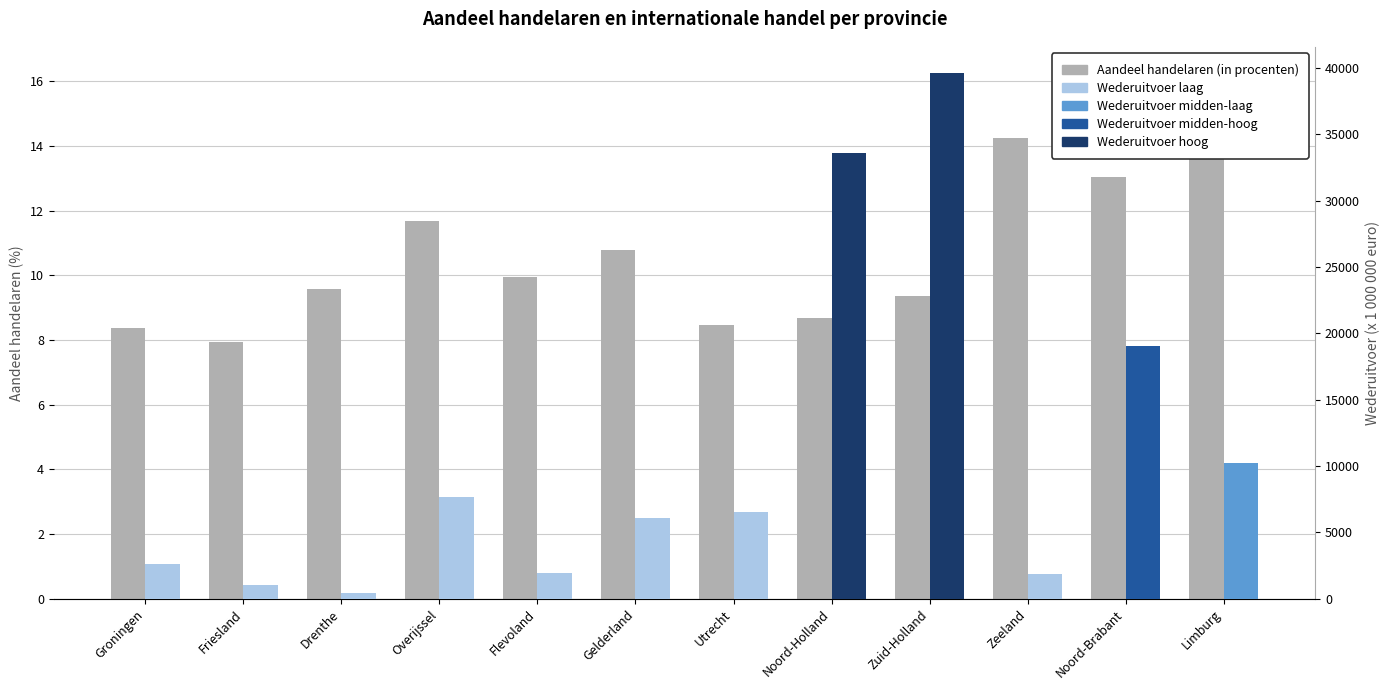

Which series has the widest spread of values?

Wederuitvoer (x 1 000 000 euro)